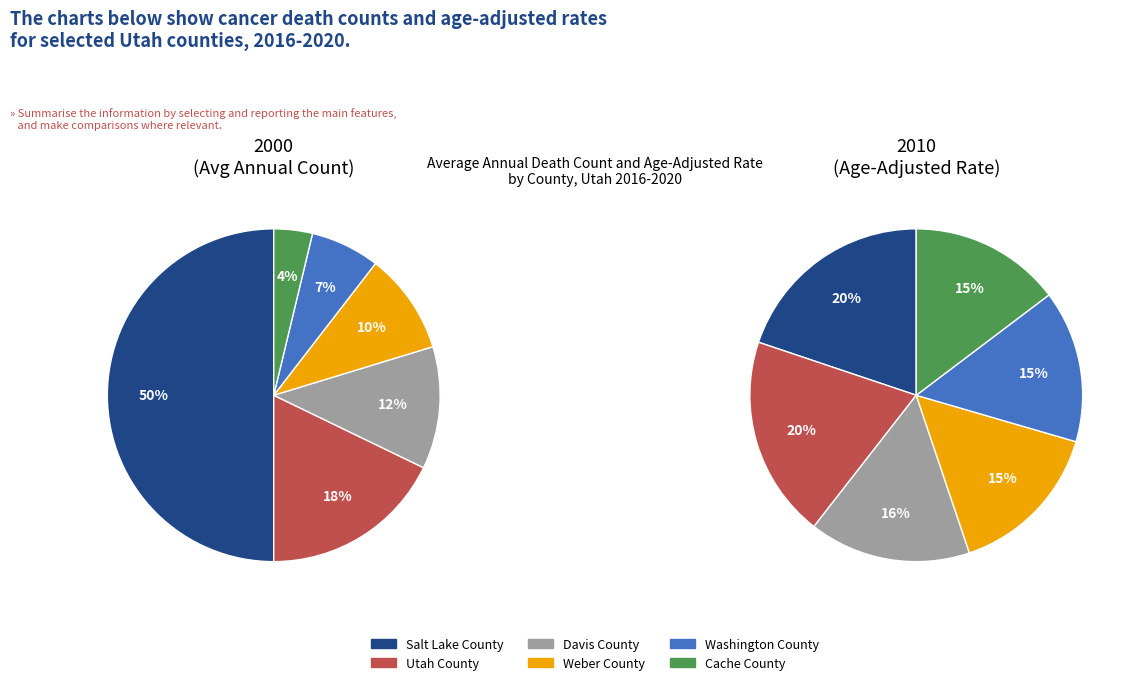

To the nearest percent, what percentage of the pie is Washington County?

7%